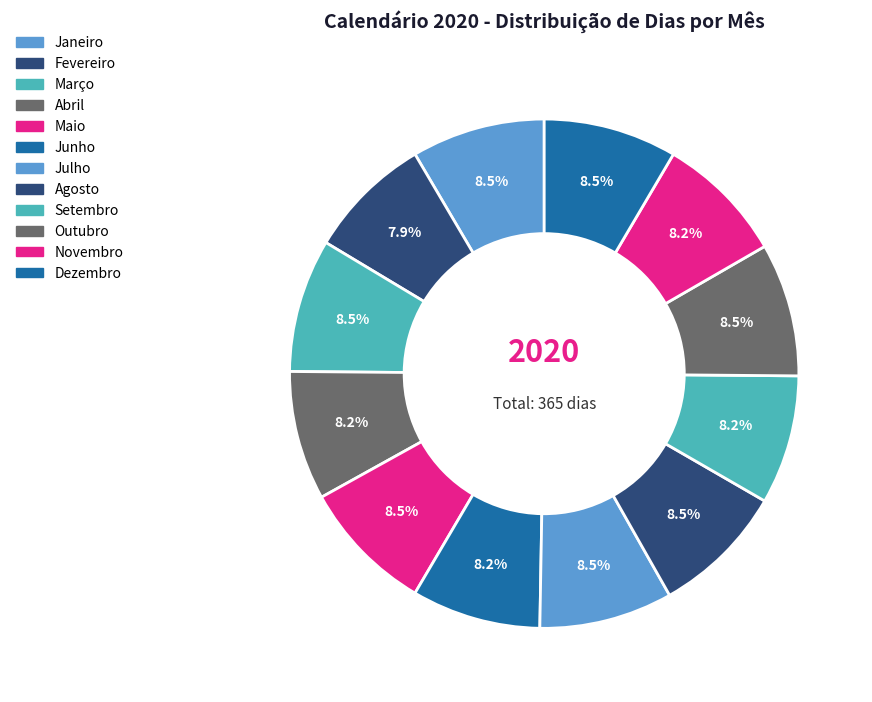

To the nearest percent, what is the combined percentage of Outubro and Maio?

17%